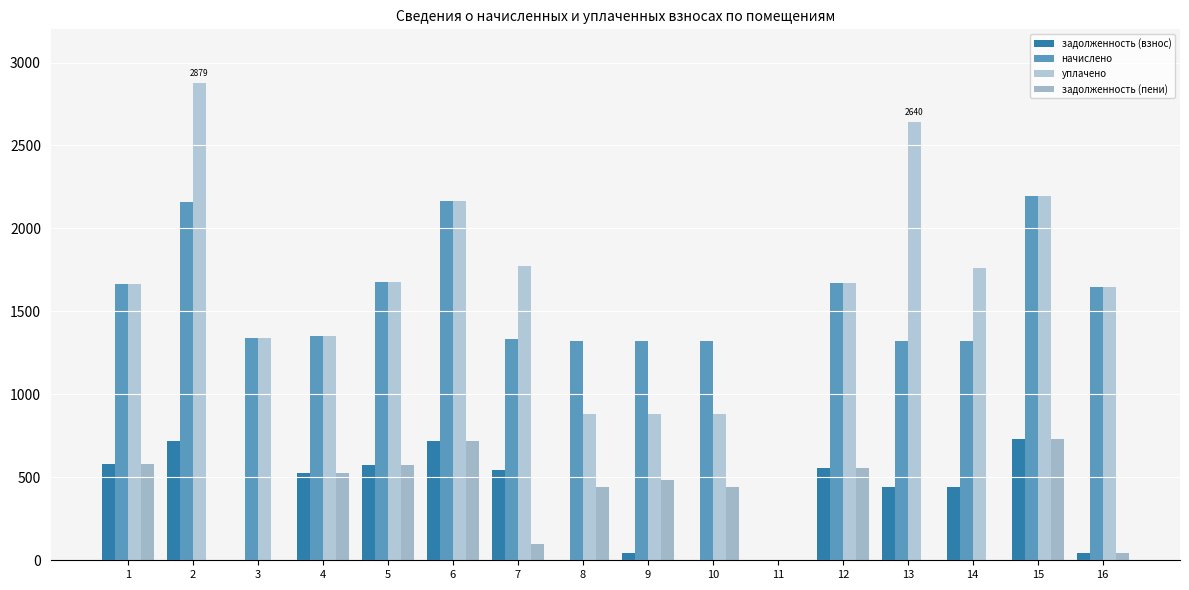

What is the total value across all series at 9?

2738.1